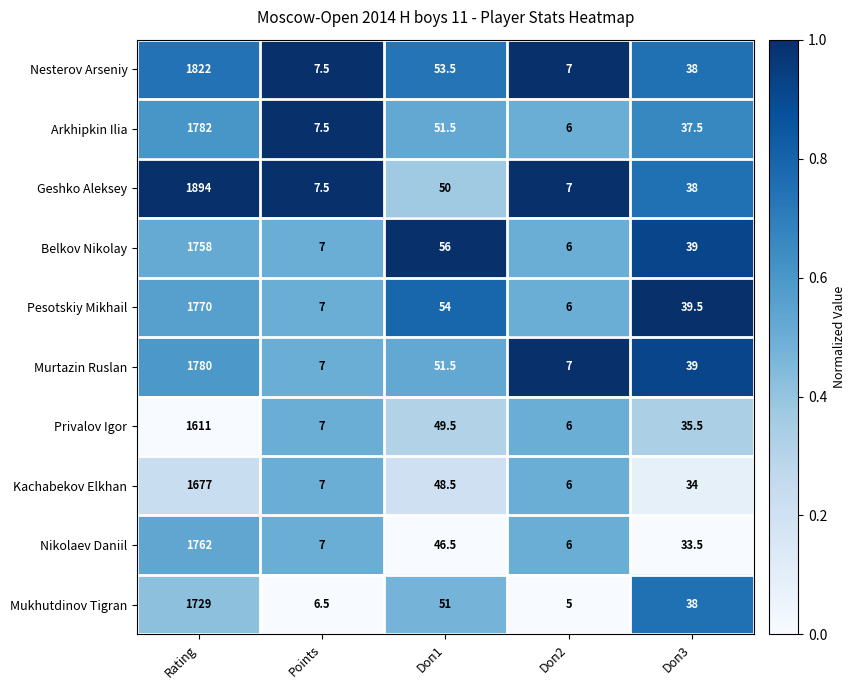

Is it true that Belkov Nikolay equals 16.8 at Doп3?

False